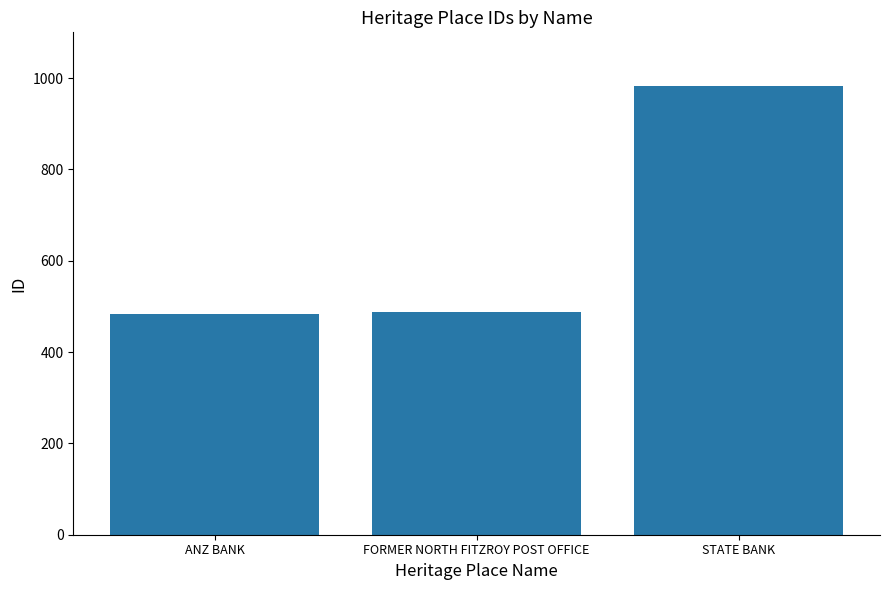

What is the ratio of the value at STATE BANK to the value at ANZ BANK?

2.0